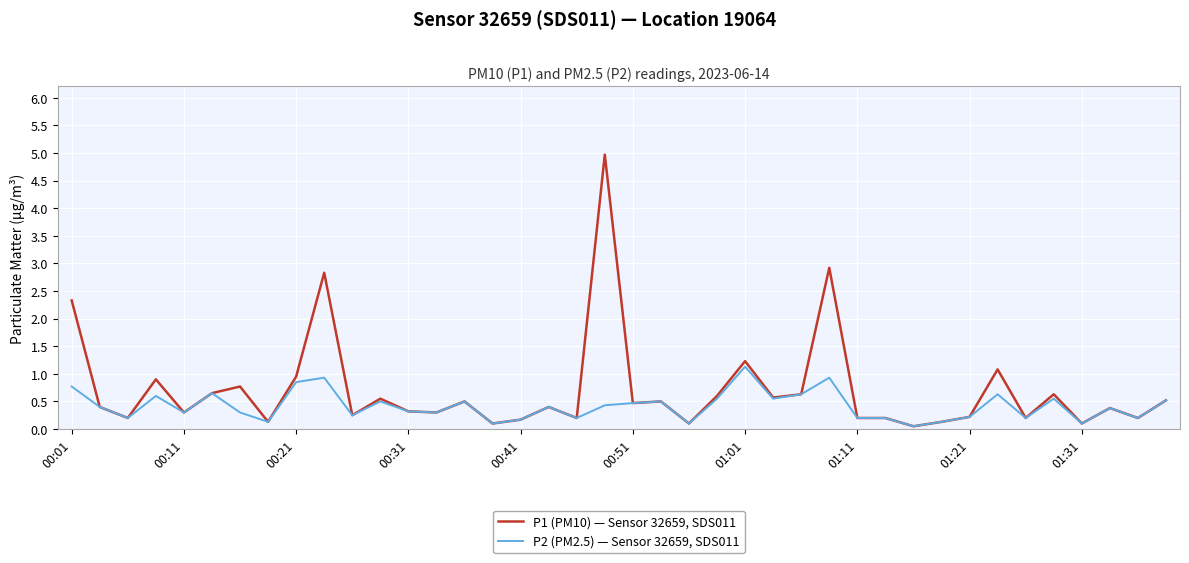

Which series has the widest spread of values?

P1 (PM10) — Sensor 32659, SDS011